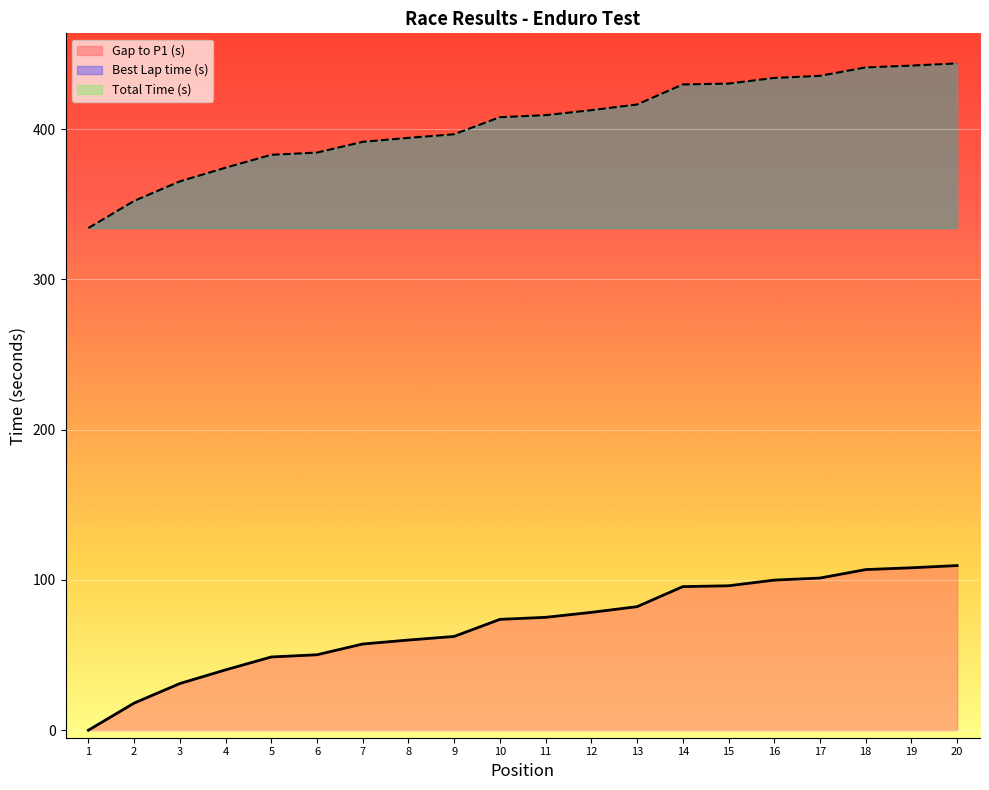

At how many categories does at least one series exceed 308?

20